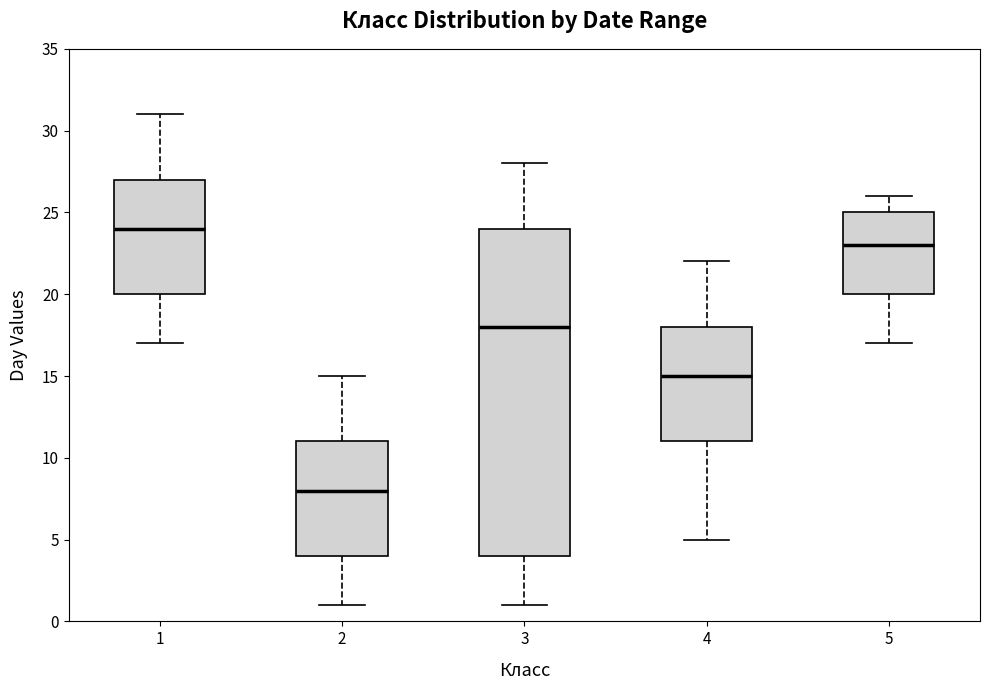

Which box's median line is the lowest?

2